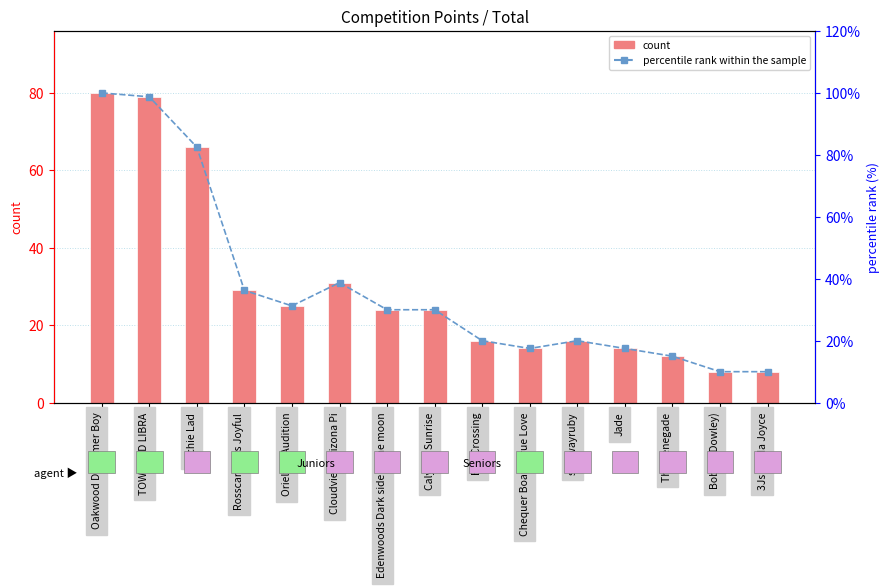

How many values in the count series are below 24?

7